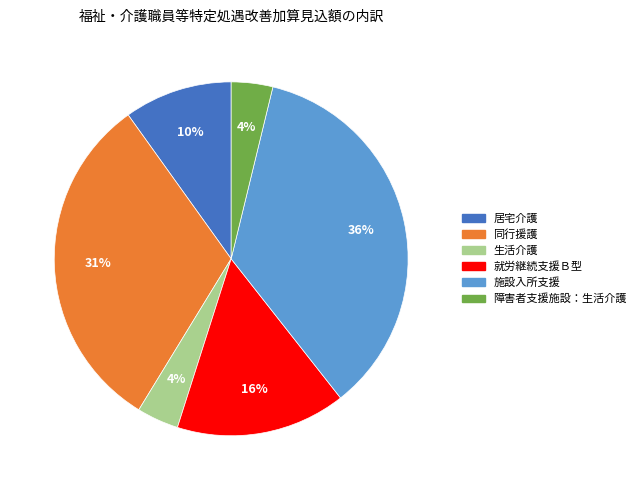

Is it true that 施設入所支援 is 36% of the pie?

True